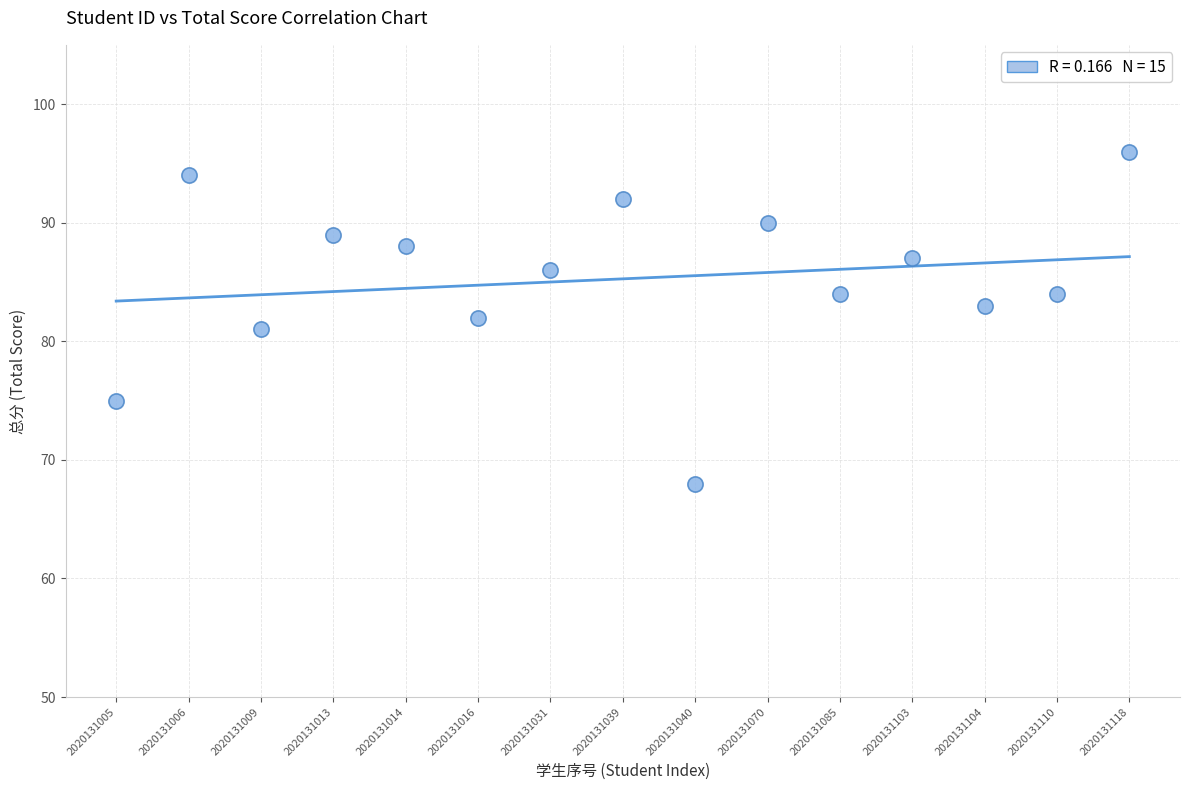

What is the range of Y values (max minus min)?

28